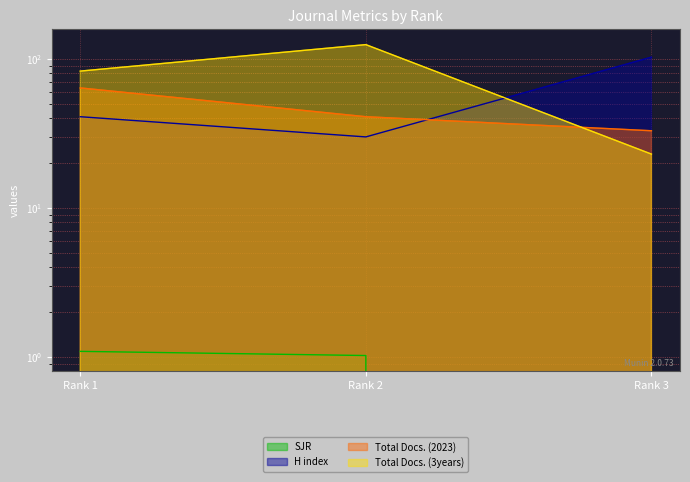

What is the value of the Total Docs. (2023) point at the 1st from the left?

64.0